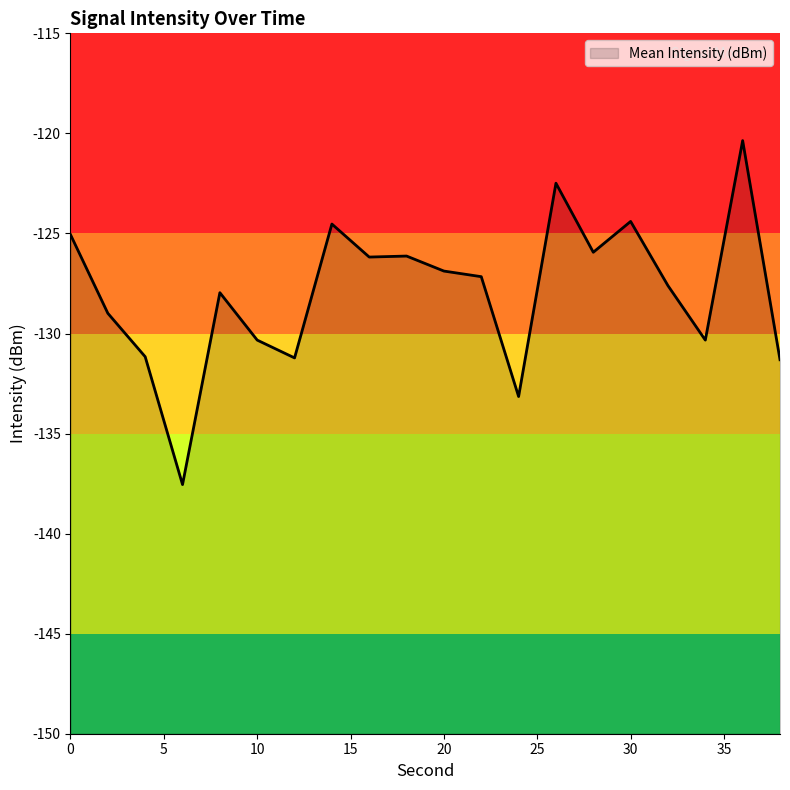

What is the difference between the second highest and minimum values?

15.1